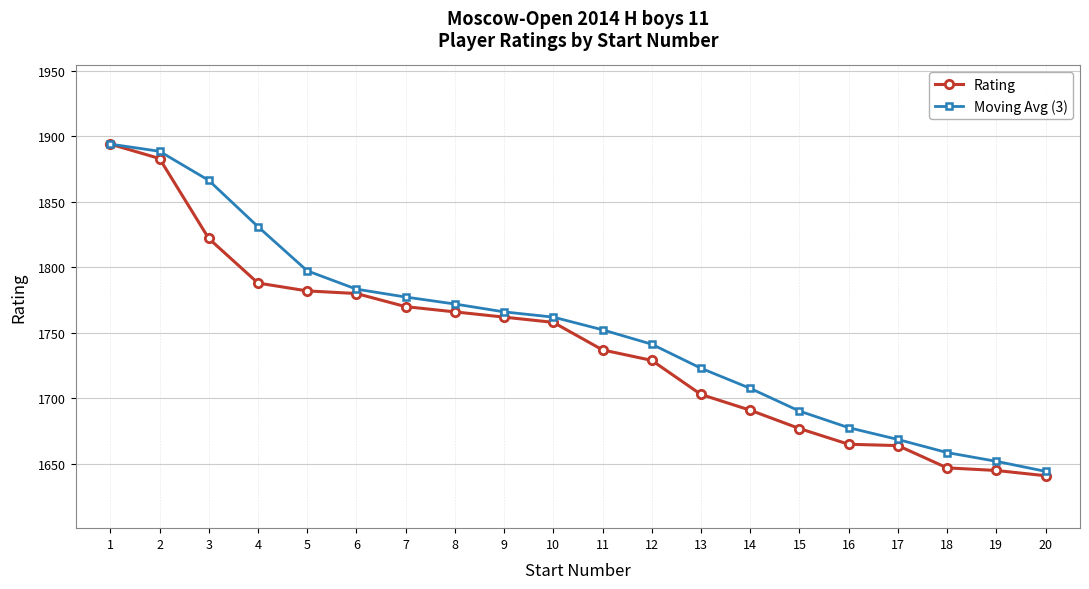

What is the value of the Moving Avg (3) point at the 11th from the left?

1752.3